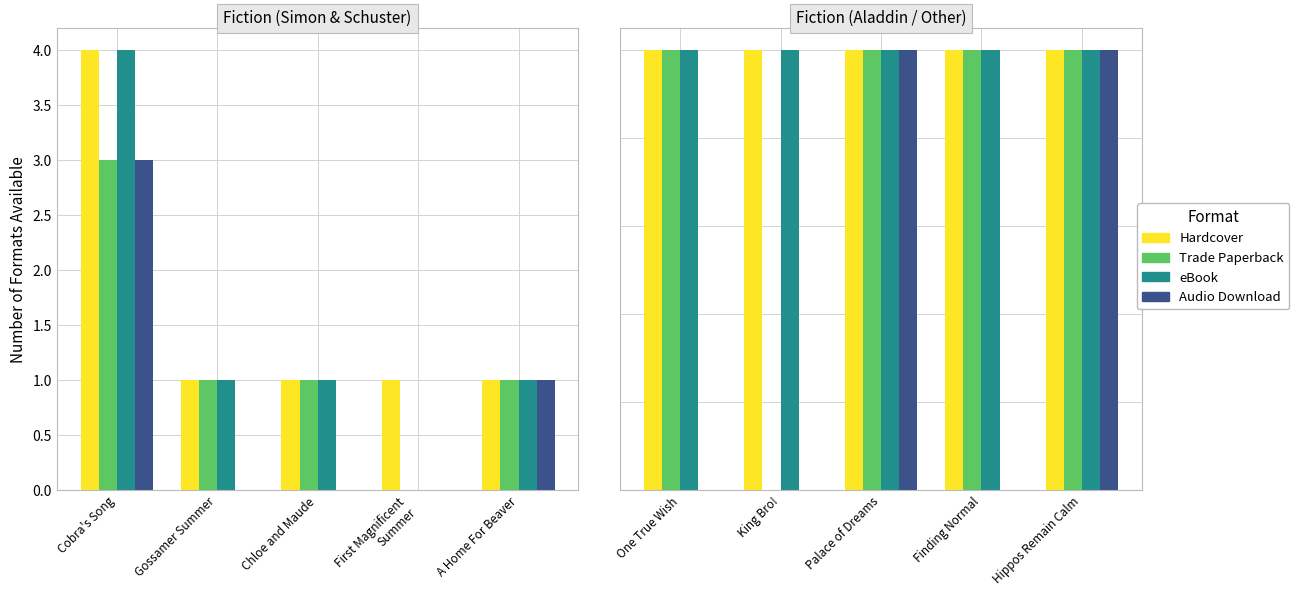

What position from the left is King Bro!?

2